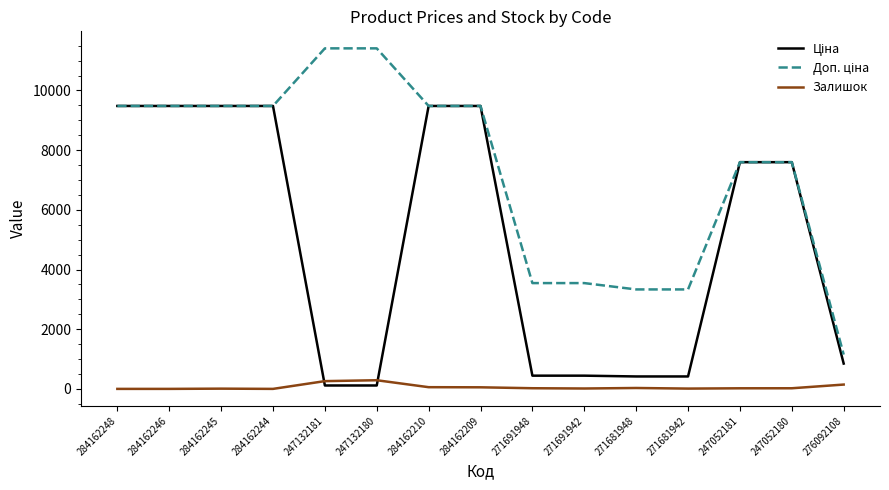

Is it true that Залишок equals 30.0 at 271681948?

True